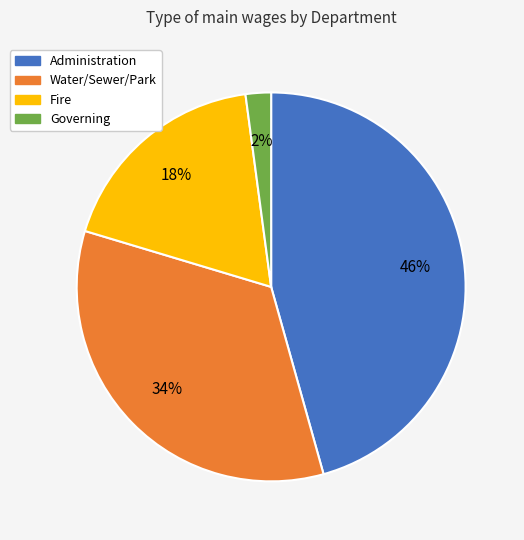

Count the number of slices in the pie.

4